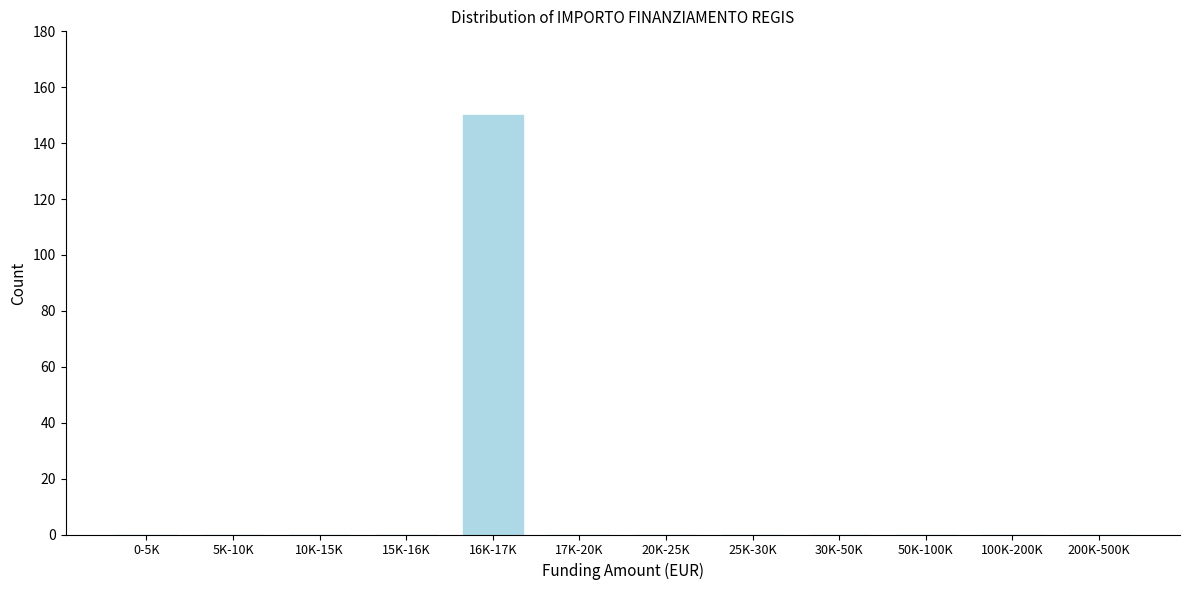

Reading left to right, transcribe all the data shown in this chart.

0-5K=0	5K-10K=0	10K-15K=0	15K-16K=0	16K-17K=150	17K-20K=0	20K-25K=0	25K-30K=0	30K-50K=0	50K-100K=0	100K-200K=0	200K-500K=0